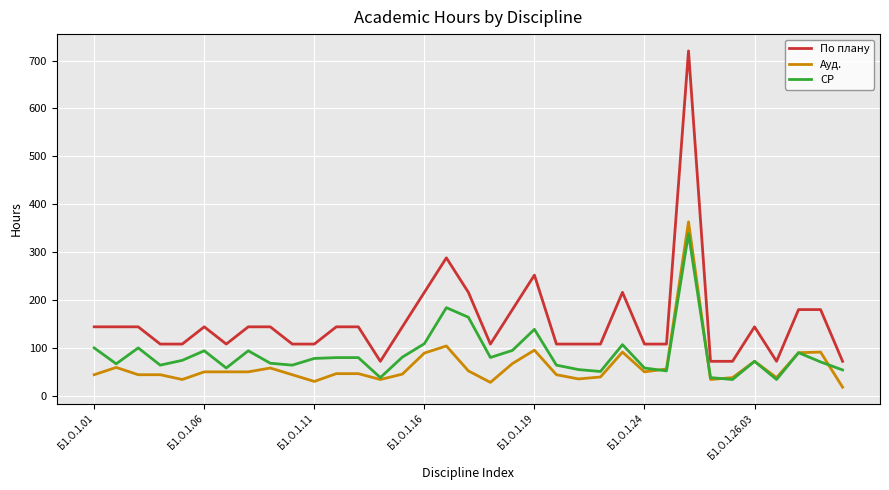

What is the minimum value for Ауд.?

18.0